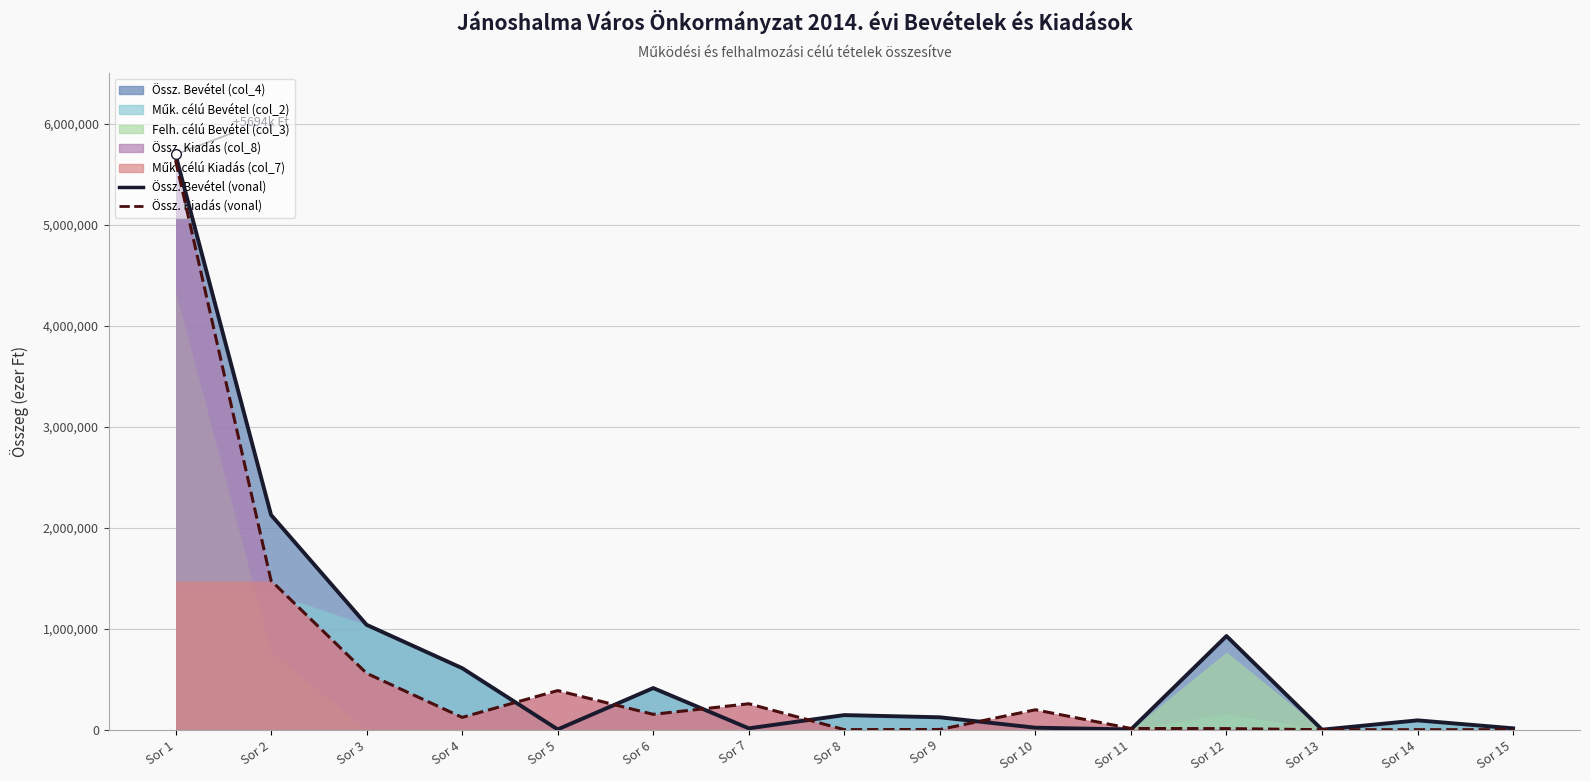

Reading right to left, extract all data points from this chart.

Össz. Bevétel (col_4): 13650	92390	152	927312	1975	19867	122728	144570	13485	412122	3150	609286	1038043	2125870	5693544
Műk. célú Bevétel (col_2): 13650	92390	152	157878	1975	19867	122728	144570	13485	412122	3150	609286	1038043	1356436	1356436
Felh. célú Bevétel (col_3): 0	0	0	769434	0	0	0	0	0	0	0	0	0	769434	4337108
Össz. Kiadás (col_8): 0	0	0	10721	11945	197007	2095	469	256561	152010	387058	121930	558128	1475687	5637302
Műk. célú Kiadás (col_7): 0	0	0	0	11945	197007	2095	469	252061	152010	386679	121930	558128	1470808	1470808